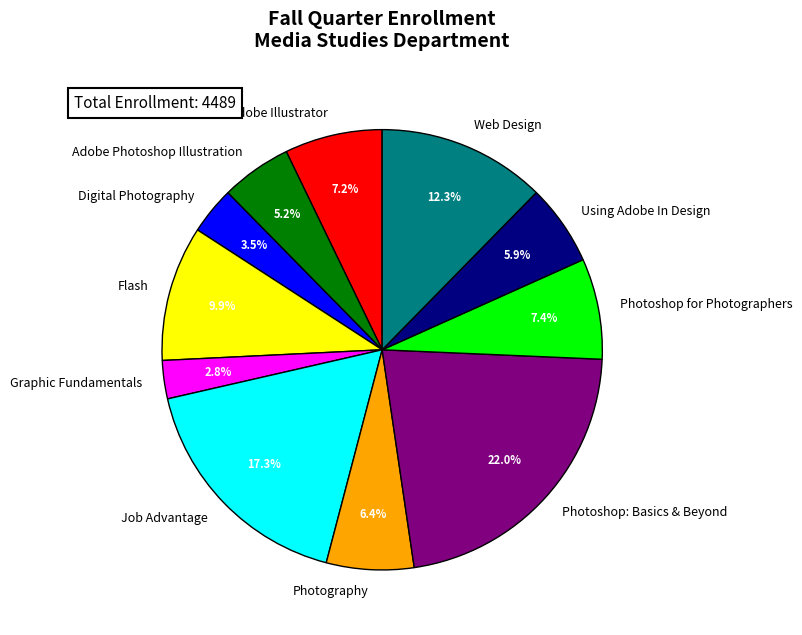

How many segments does this pie chart have?

11